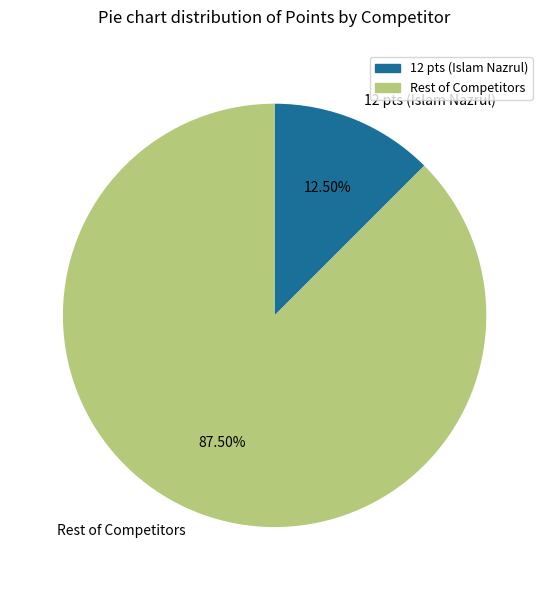

Combined, do 12 pts (Islam Nazrul) and Rest of Competitors account for over 50%?

Yes